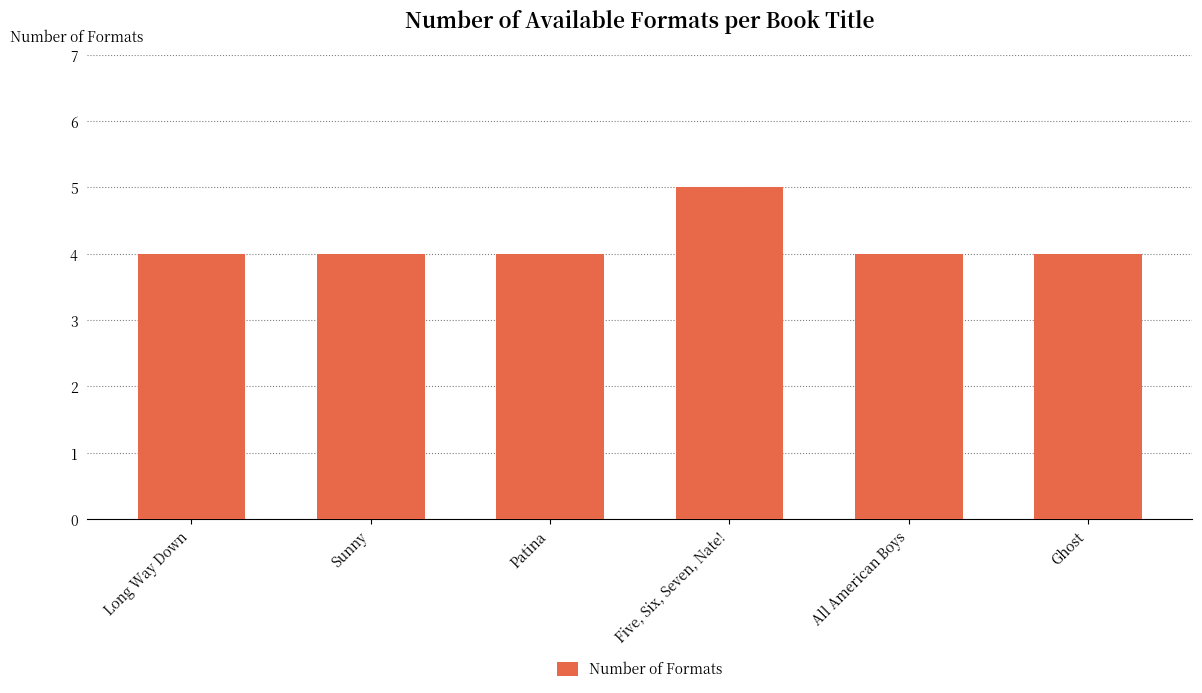

How many series are shown in this chart?

1